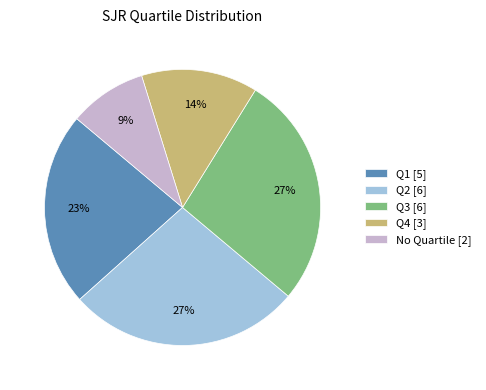

Is there a majority slice in this chart?

No